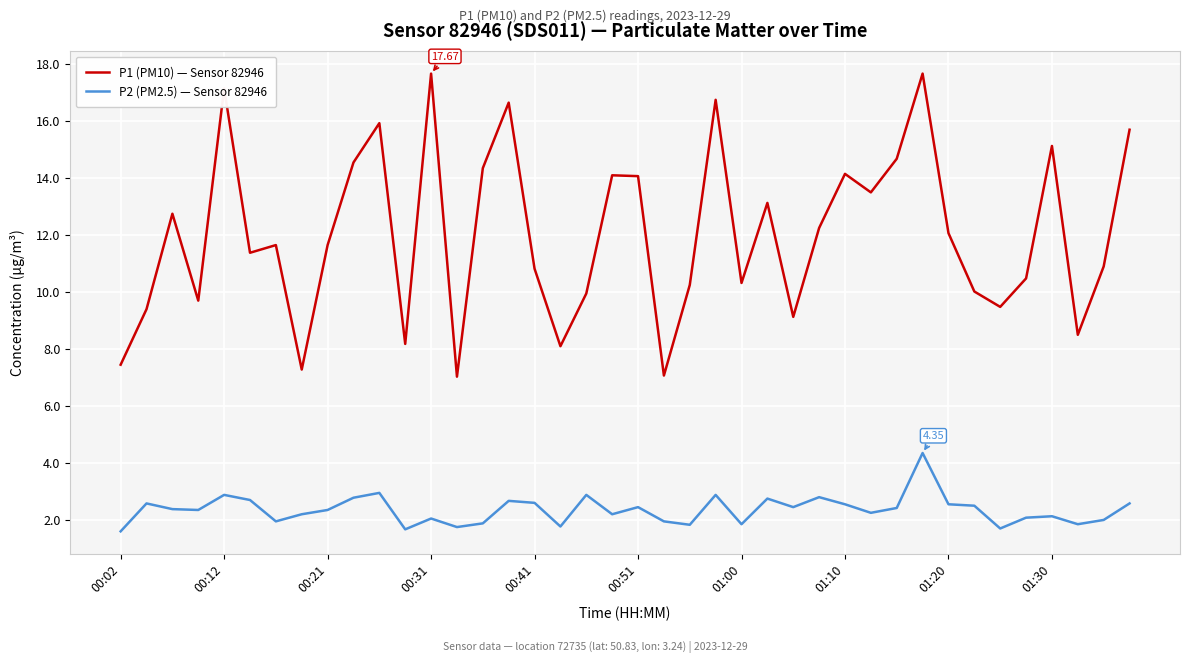

What is the difference between the maximum and minimum values in the P1 (PM10) — Sensor 82946 series?

10.6